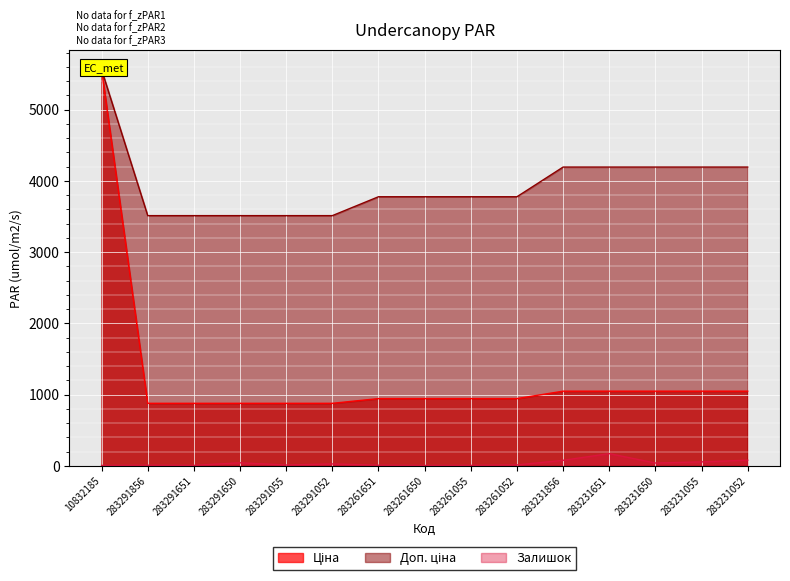

Rank the categories by Доп. ціна value from highest to lowest.

10832185, 283231856, 283231651, 283231650, 283231055, 283231052, 283261651, 283261650, 283261055, 283261052, 283291856, 283291651, 283291650, 283291055, 283291052